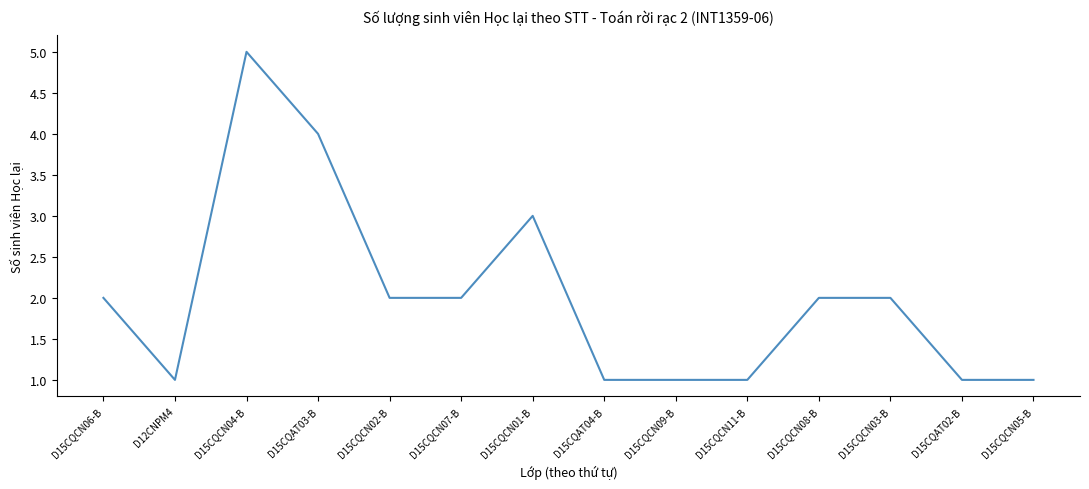

At which category does the data reach its first local peak?

D15CQCN04-B